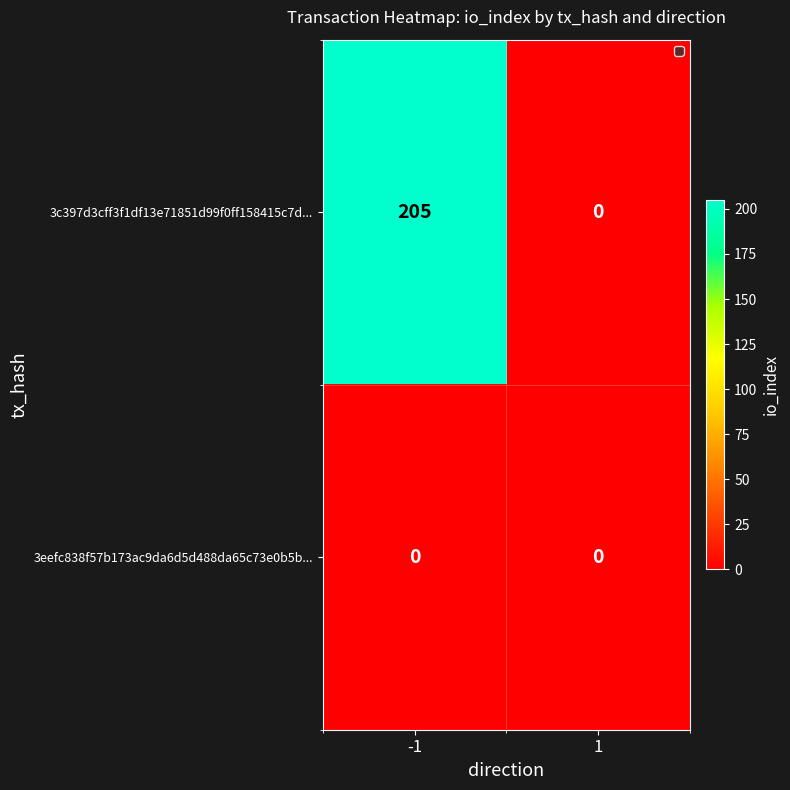

Rank the series by their maximum value, from lowest to highest.

3eefc838f57b173ac9da6d5d488da65c73e0b5b..., 3c397d3cff3f1df13e71851d99f0ff158415c7d...